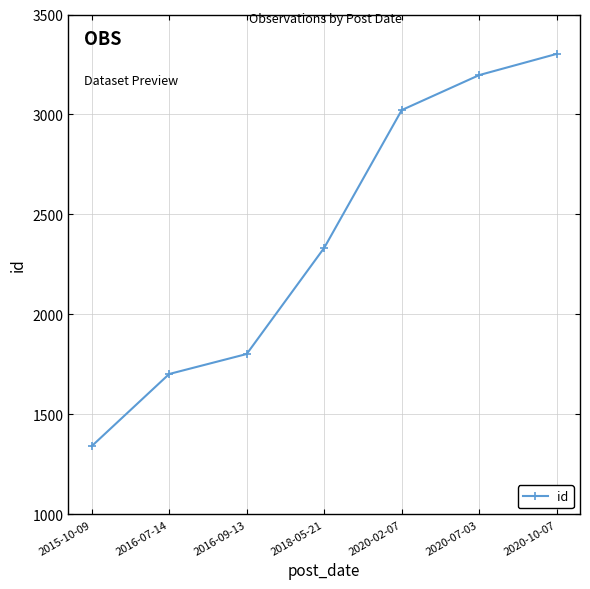

List the labels in order of value, largest first.

2020-10-07, 2020-07-03, 2020-02-07, 2018-05-21, 2016-09-13, 2016-07-14, 2015-10-09